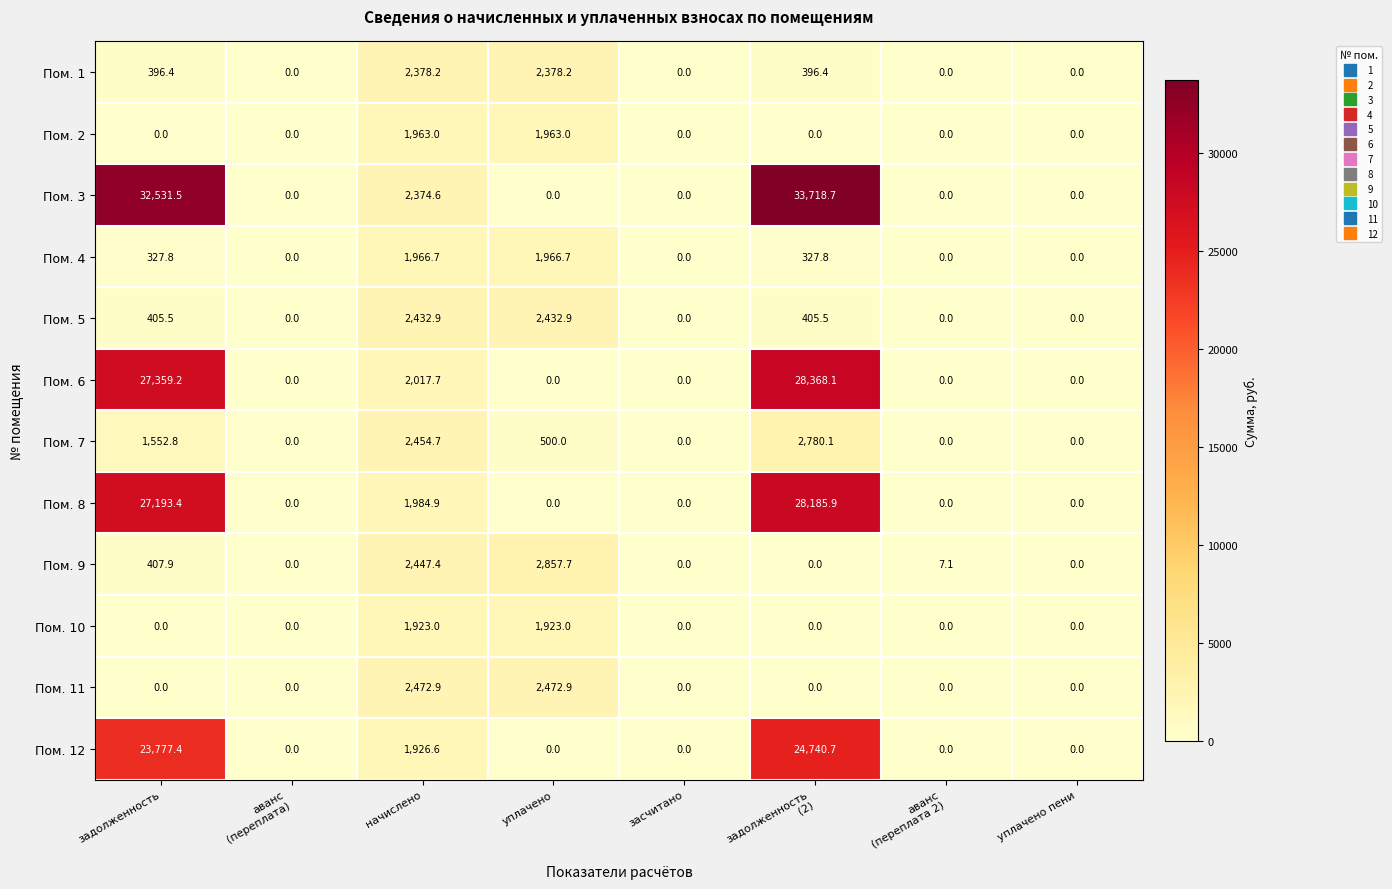

Rank the series by their maximum value, from highest to lowest.

Пом. 3, Пом. 6, Пом. 8, Пом. 12, Пом. 9, Пом. 7, Пом. 11, Пом. 5, Пом. 1, Пом. 4, Пом. 2, Пом. 10